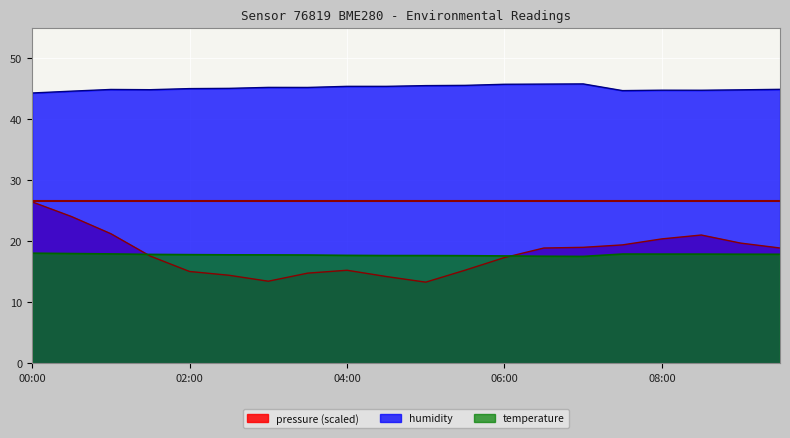

What is the difference between the second highest and second lowest values in the pressure series?

10.6